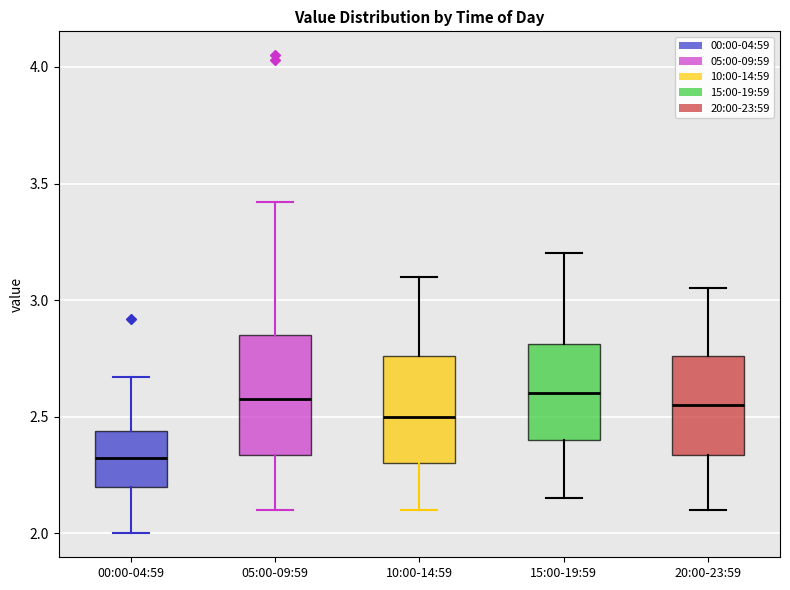

Reading left to right, read every box against the y-axis: the position of its median line, the range the box covers, and the ends of its whiskers. The values are not printed on the chart, so give them approximately, as read against the axis.

00:00-04:59: median 2.35, box 2.20 to 2.45, whiskers 2.00 to 2.65
05:00-09:59: median 2.60, box 2.35 to 2.85, whiskers 2.10 to 3.40
10:00-14:59: median 2.50, box 2.30 to 2.75, whiskers 2.10 to 3.10
15:00-19:59: median 2.60, box 2.40 to 2.80, whiskers 2.15 to 3.20
20:00-23:59: median 2.55, box 2.35 to 2.75, whiskers 2.10 to 3.05